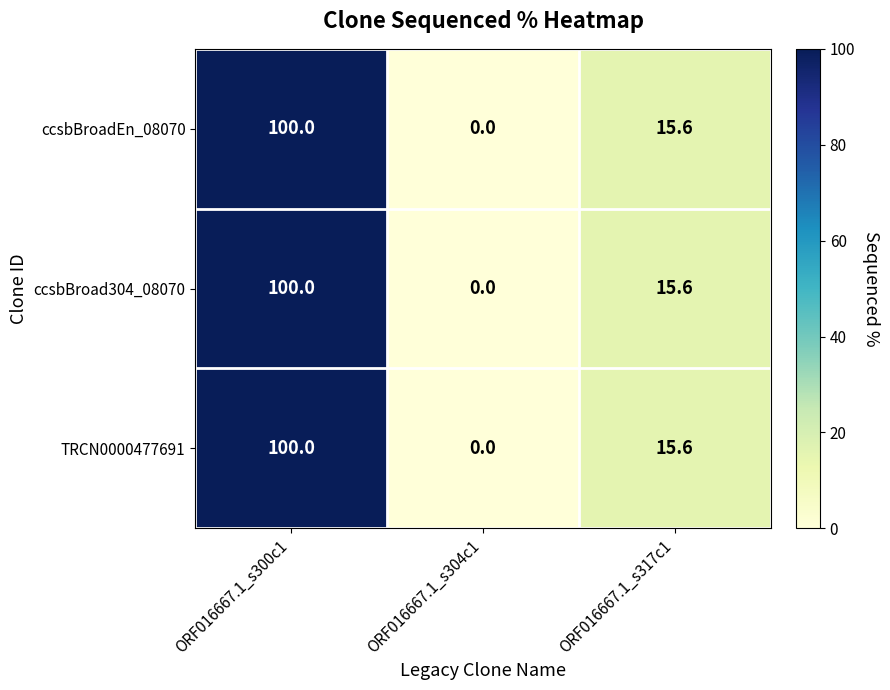

How many values in ccsbBroadEn_08070 are above zero?

2